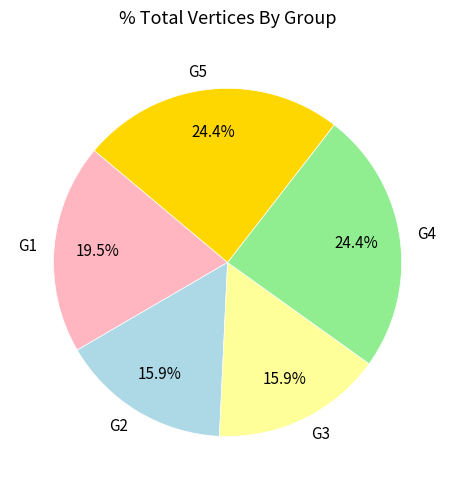

How many segments does this pie chart have?

5